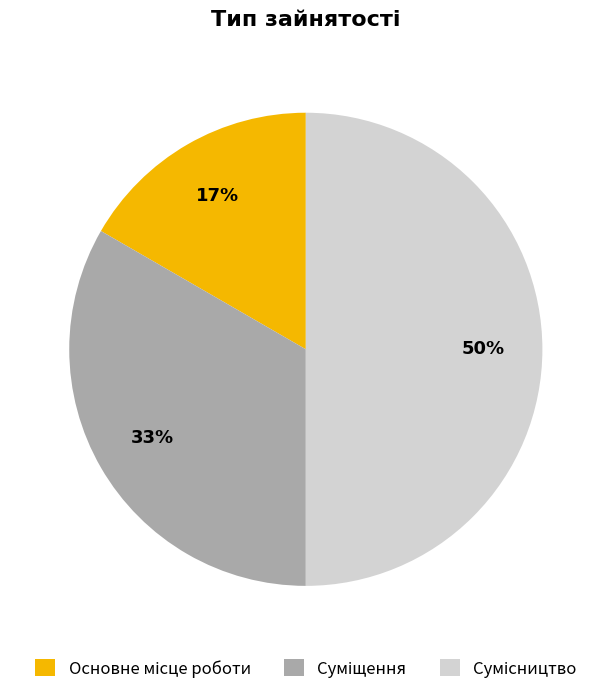

To the nearest percent, what is the difference between the largest and smallest slice percentages?

33%